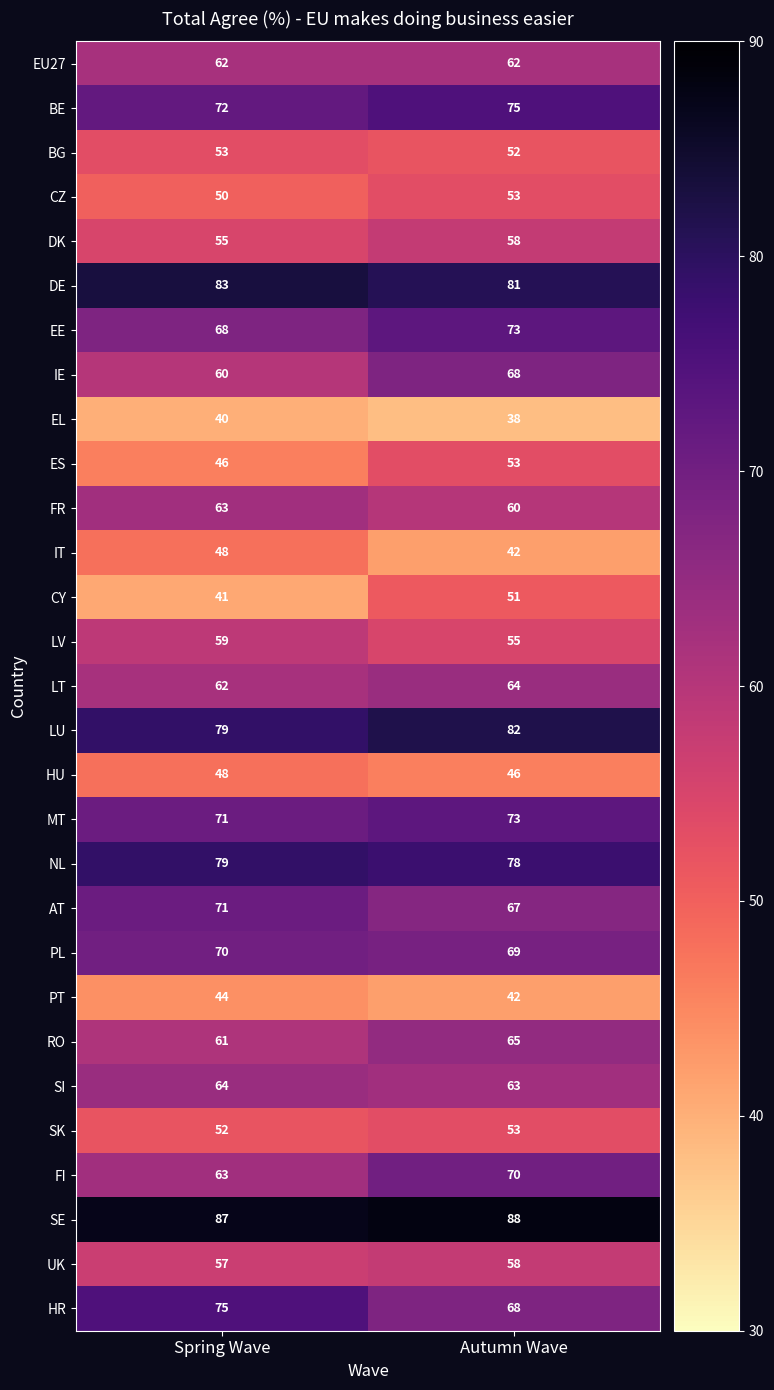

Which series has the largest range (max minus min)?

CY